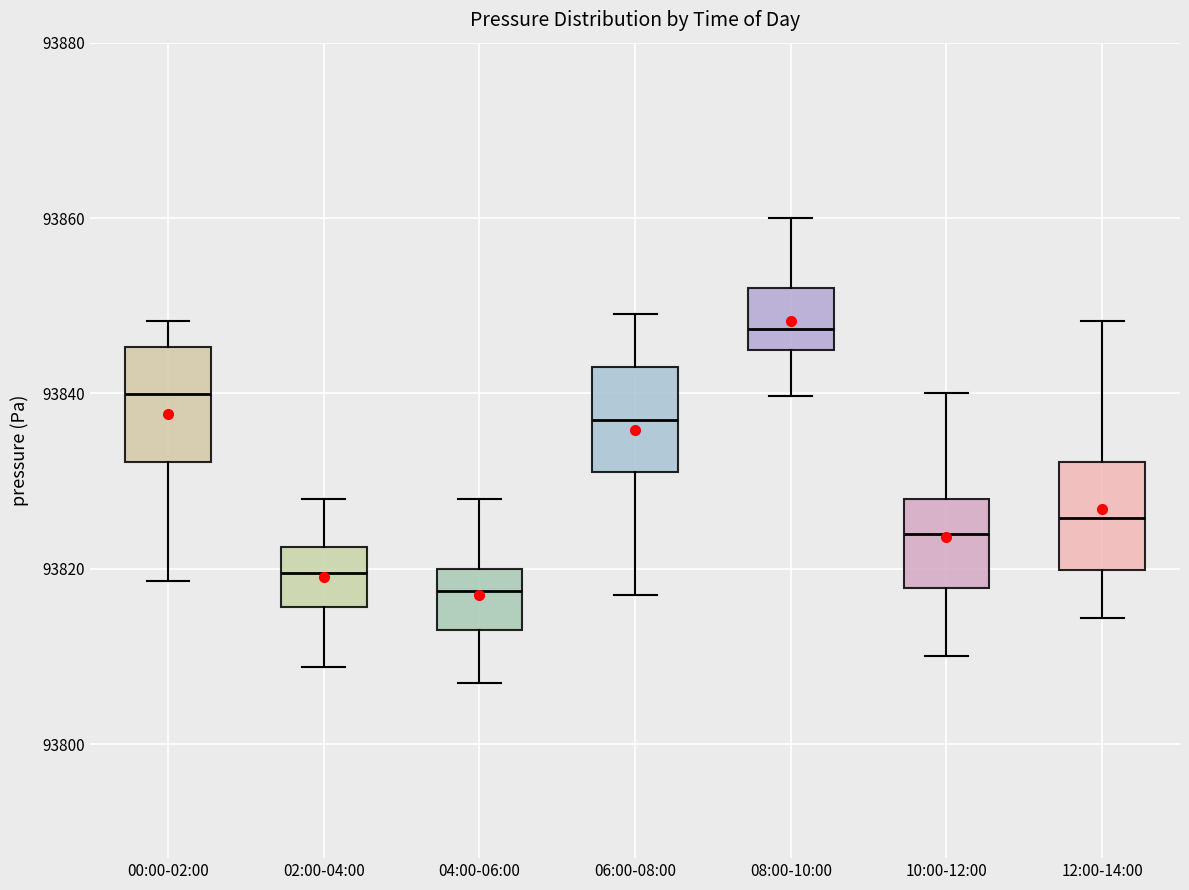

Reading left to right, read every box against the y-axis: the position of its median line, the range the box covers, and the ends of its whiskers. The values are not printed on the chart, so give them approximately, as read against the axis.

00:00-02:00: median 93840, box 93832 to 93846, whiskers 93818 to 93848
02:00-04:00: median 93820, box 93816 to 93822, whiskers 93808 to 93828
04:00-06:00: median 93818, box 93814 to 93820, whiskers 93808 to 93828
06:00-08:00: median 93838, box 93832 to 93844, whiskers 93816 to 93850
08:00-10:00: median 93848, box 93846 to 93852, whiskers 93840 to 93860
10:00-12:00: median 93824, box 93818 to 93828, whiskers 93810 to 93840
12:00-14:00: median 93826, box 93820 to 93832, whiskers 93814 to 93848